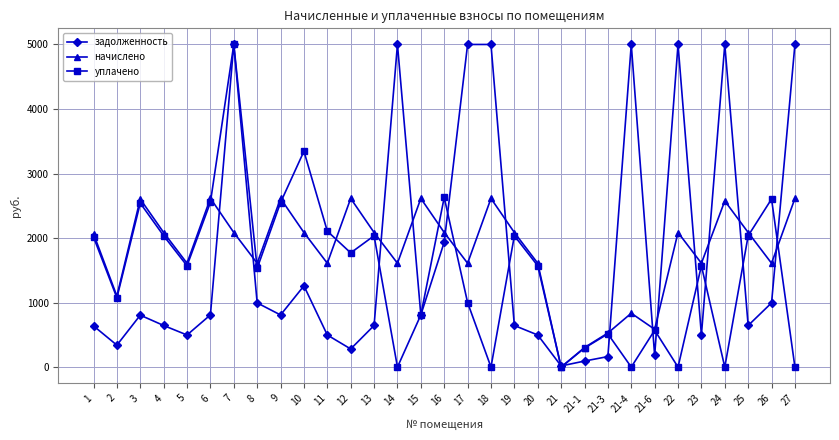

True or false: задолженность has more than 1 interior local peaks.

True